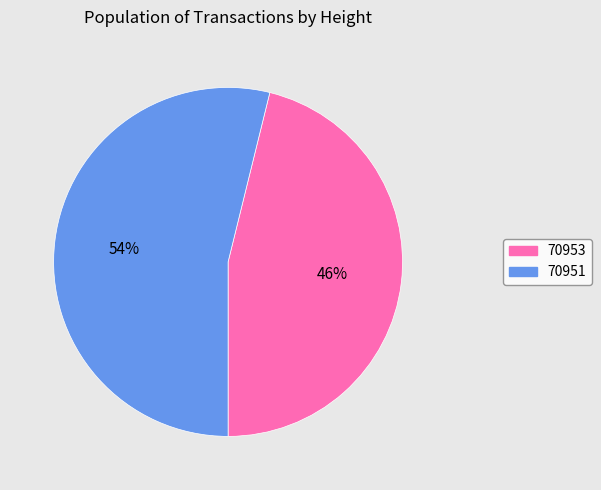

Count the number of slices in the pie.

2